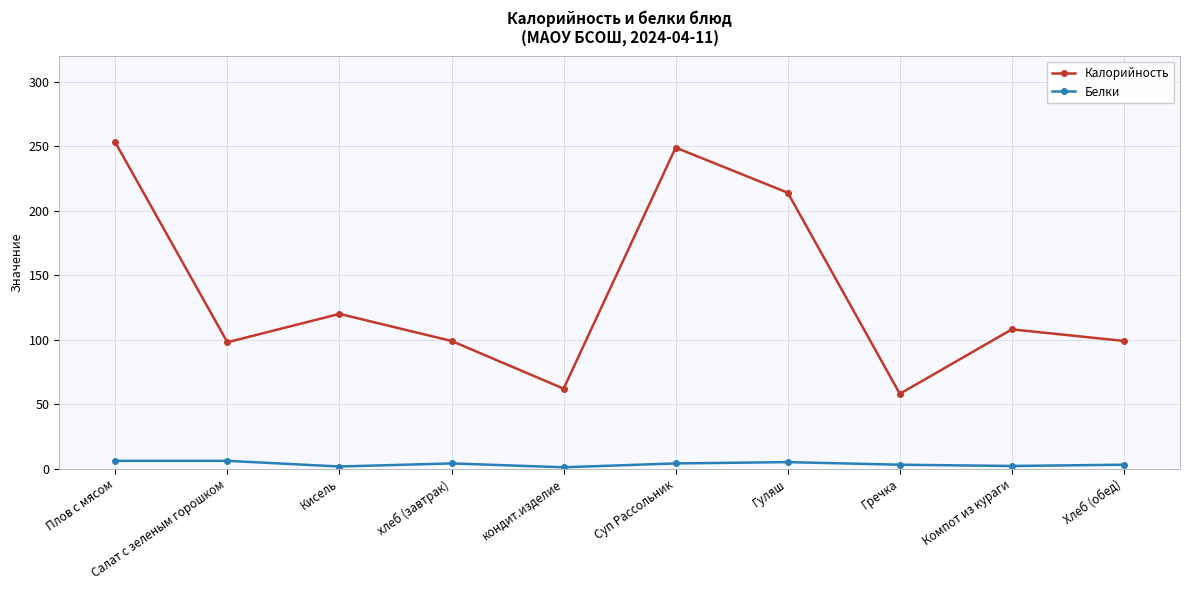

What is the difference between the Калорийность values at Гречка and Кисель?

62.0